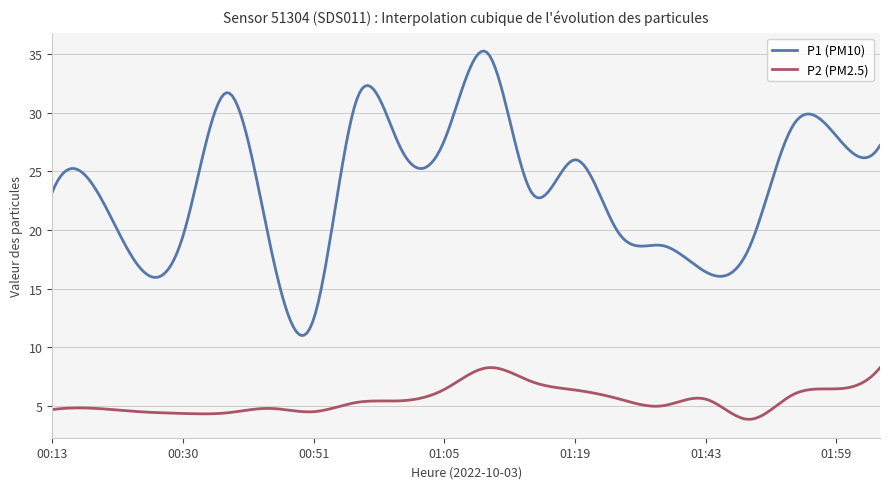

What is the difference between the maximum and minimum values in the P2 (PM2.5) series?

4.4